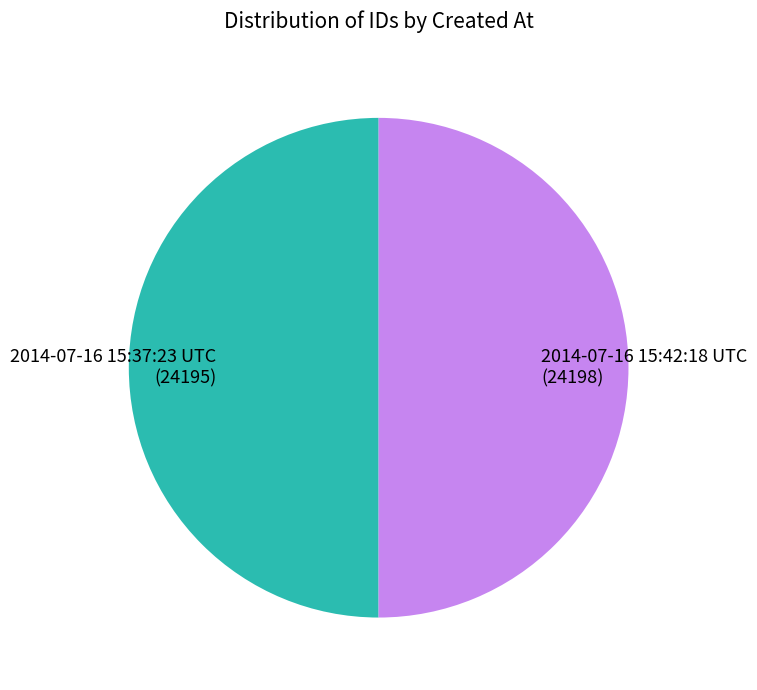

True or false: 2014-07-16 15:37:23 UTC (24195) accounts for 50% of the total.

True